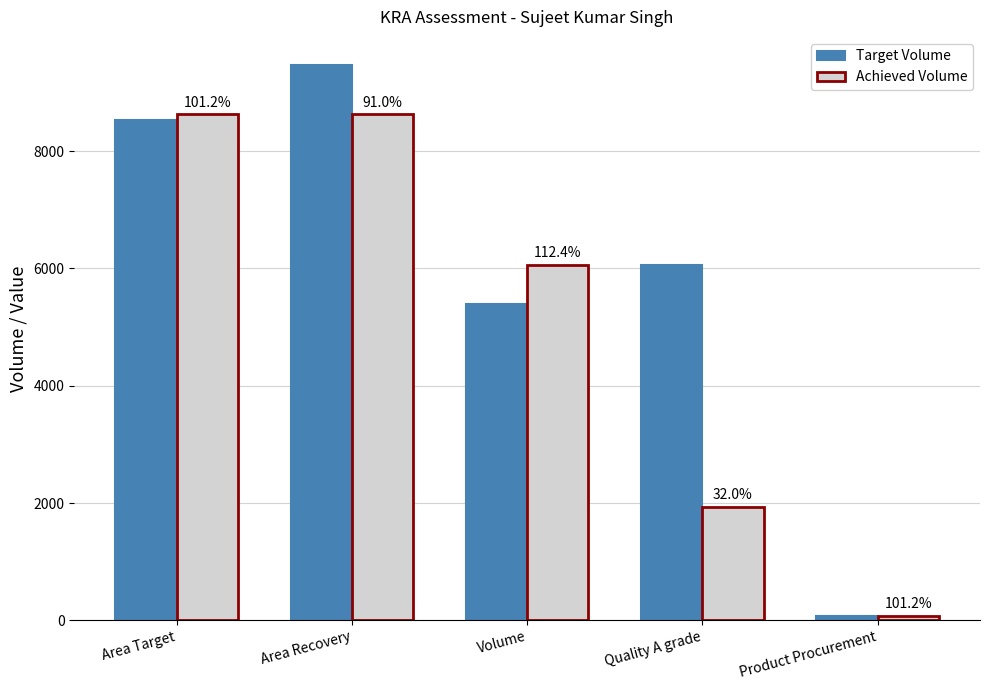

What is the sum of all Achieved Volume values?

25329.6